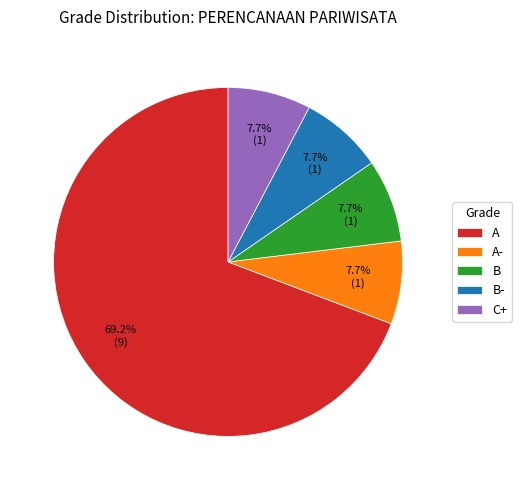

To the nearest percent, what percentage of the pie is C+?

8%